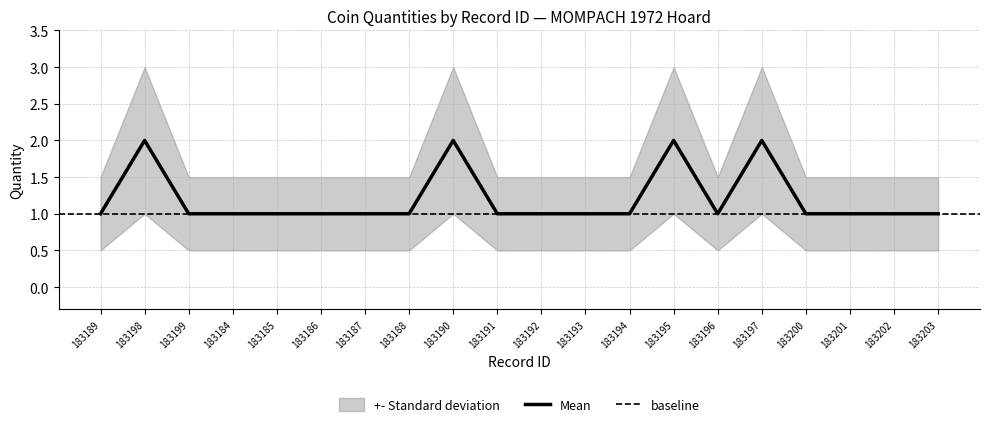

How many lines are shown in the chart?

1